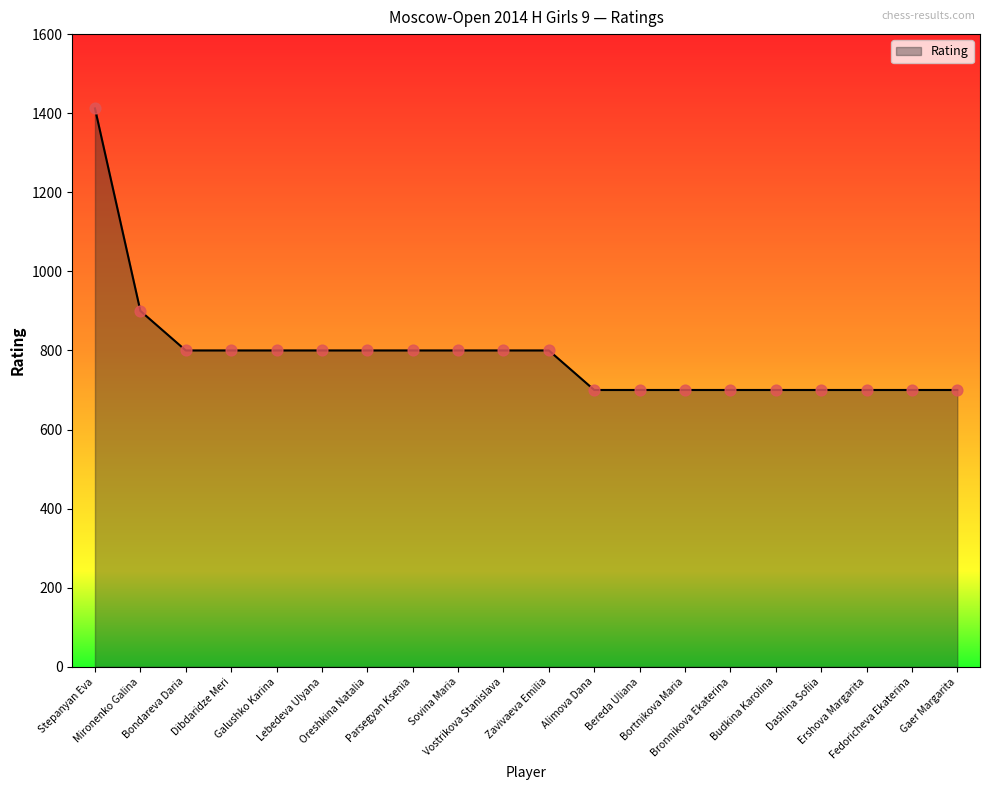

What is the ratio of the value at Mironenko Galina to the value at Oreshkina Natalia?

1.1